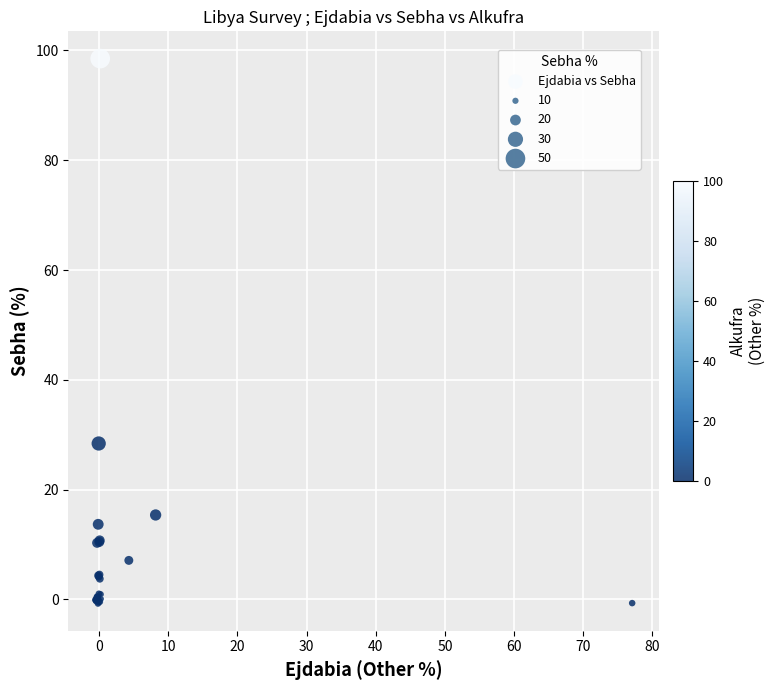

What Y value in the scatter plot is closest to 48?

28.4